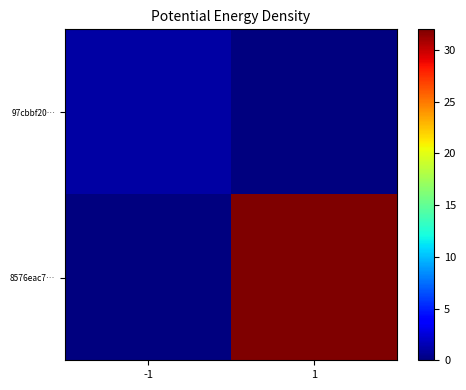

What is the greatest value displayed?

32